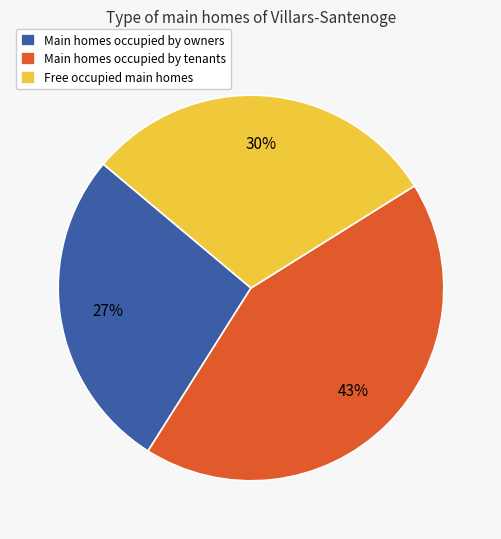

Rank the categories by value from lowest to highest.

Main homes occupied by owners, Free occupied main homes, Main homes occupied by tenants